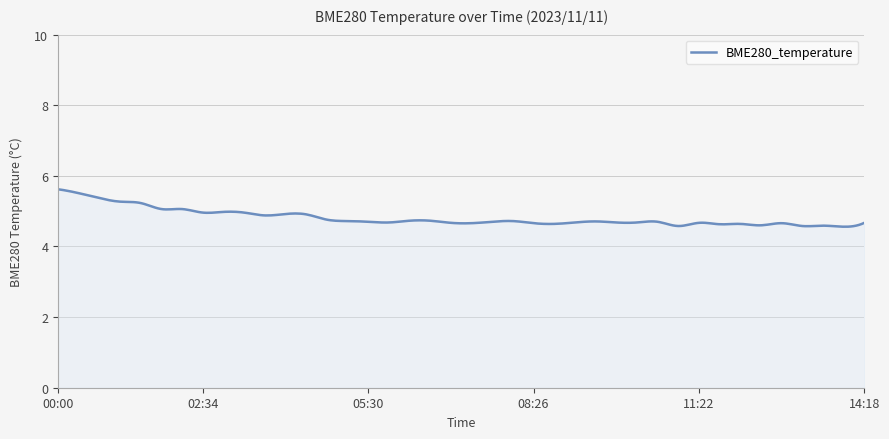

What is the maximum value shown in the chart?

5.6